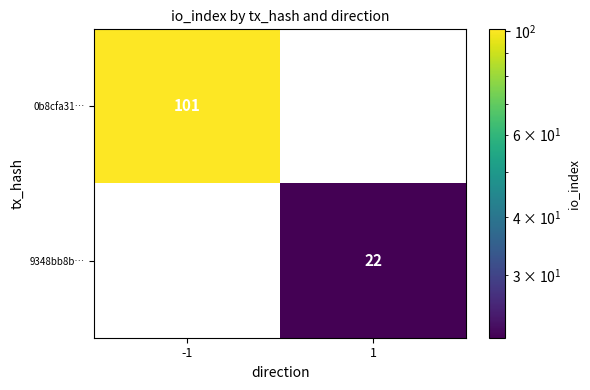

Is it true that 9348bb8b… equals 22 at 1?

True